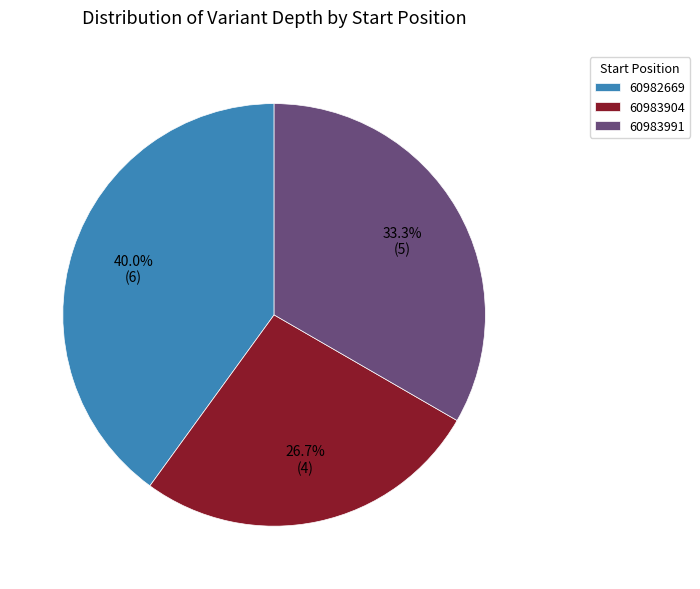

What is the total percentage of 60983991 and 60983904?

60.0%